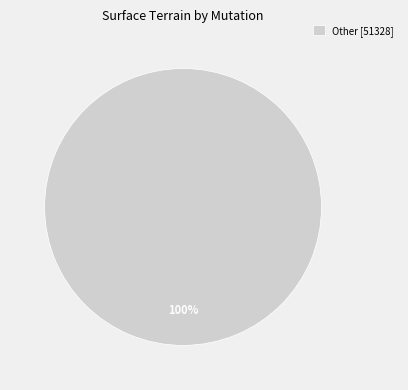

Which category accounts for the majority?

Other [51328]